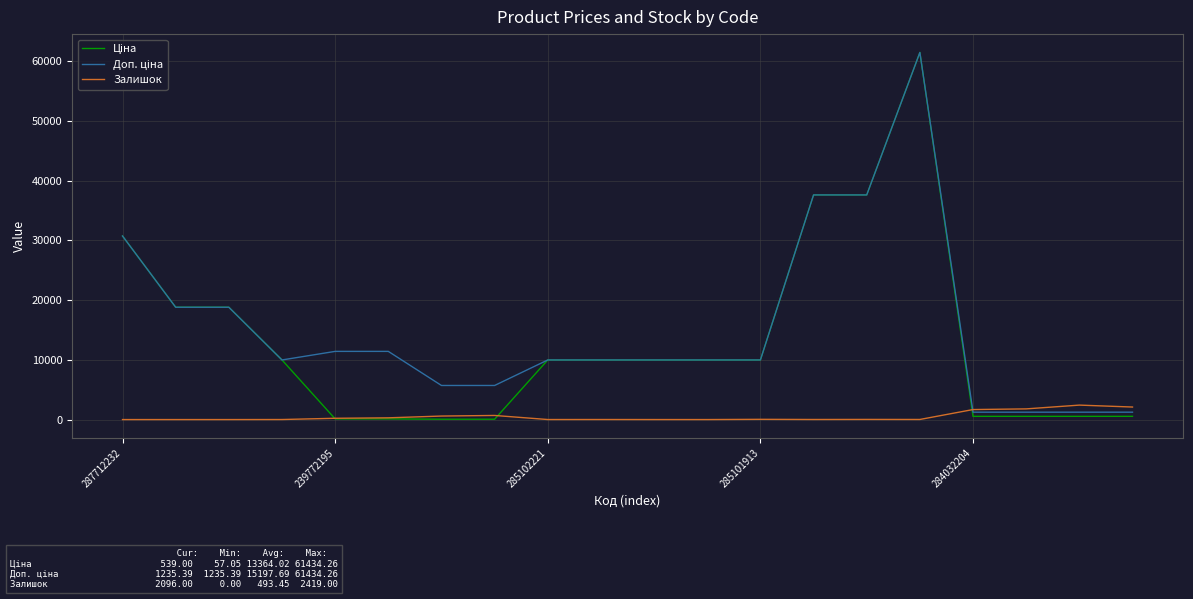

Which category has the highest value in the Доп. ціна series?

15